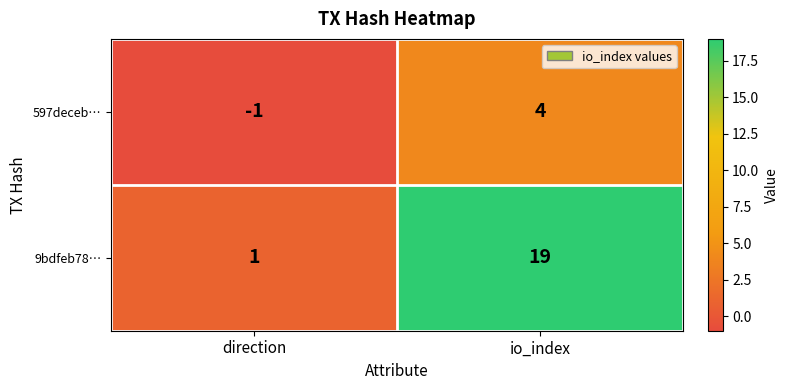

What is the sum of all 9bdfeb78… values?

20